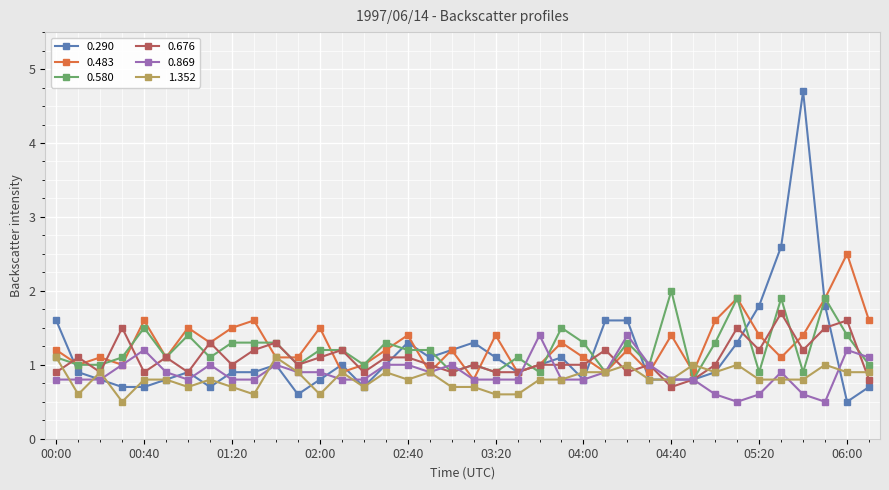

True or false: 0.290 has more than 2 points higher than both neighbors.

True